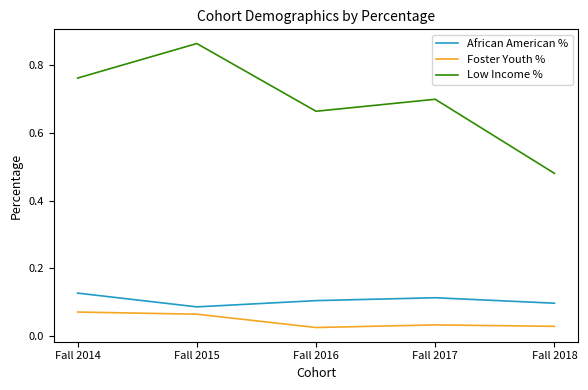

What is the difference between the Low Income % values at Fall 2015 and Fall 2017?

0.2